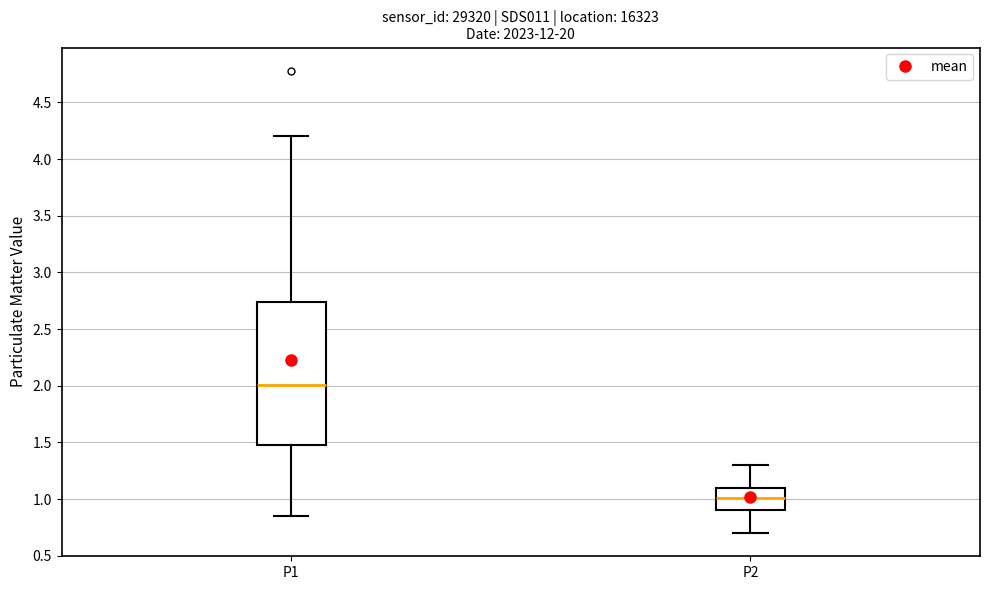

Which box is the tallest, from its lower edge to its upper edge?

P1